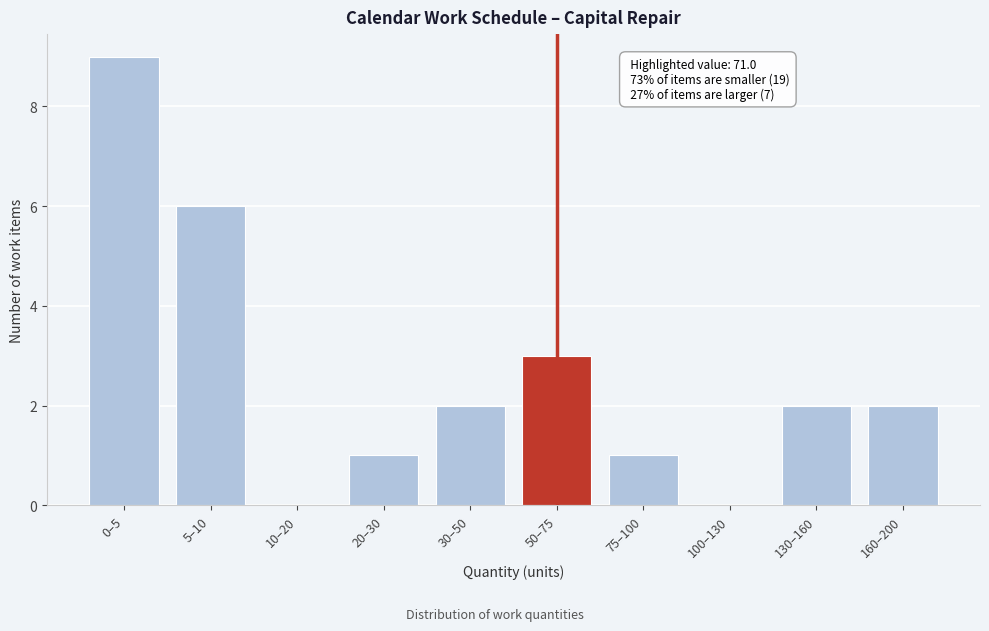

Reading left to right, list all the values displayed in this chart.

0–5=9	5–10=6	10–20=0	20–30=1	30–50=2	50–75=3	75–100=1	100–130=0	130–160=2	160–200=2